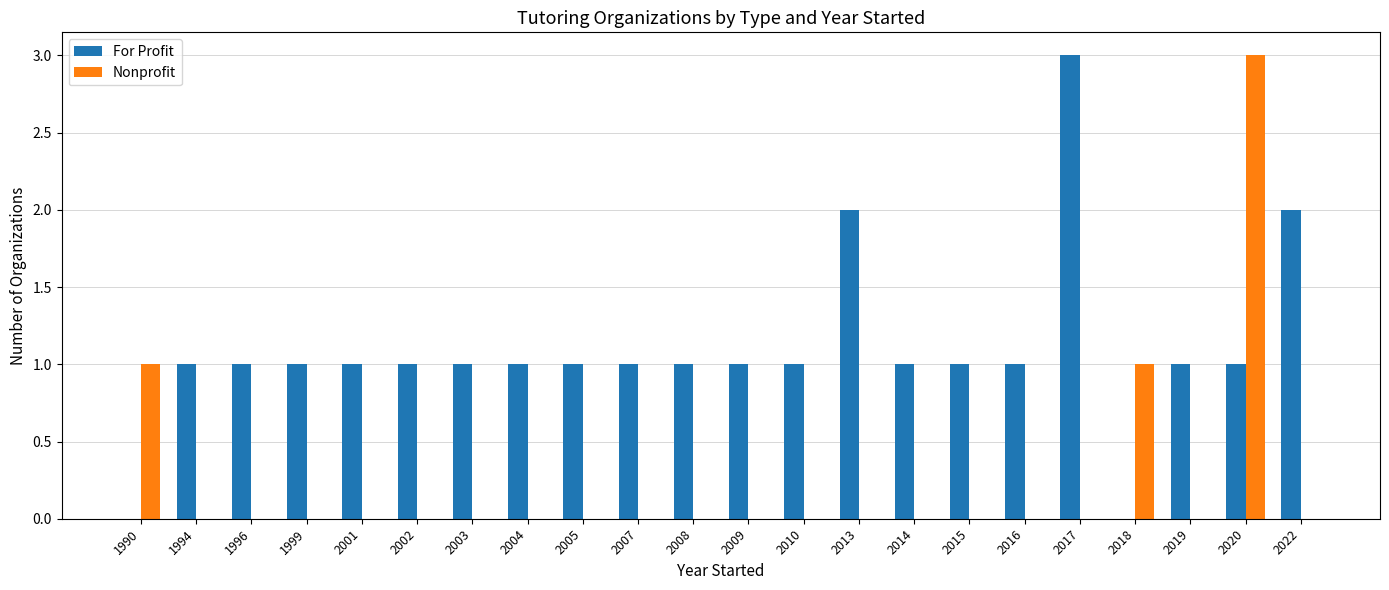

What are all the series names shown in the legend?

For Profit, Nonprofit